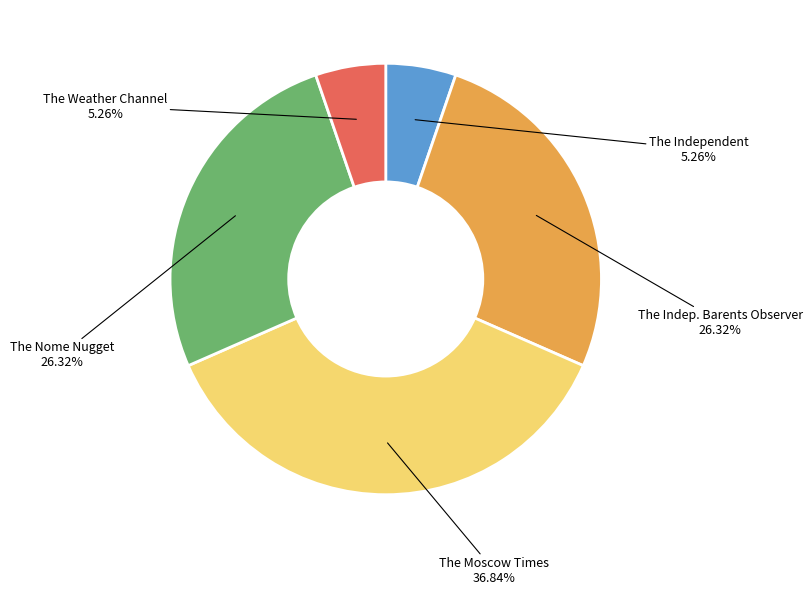

Does any single category account for the majority?

No